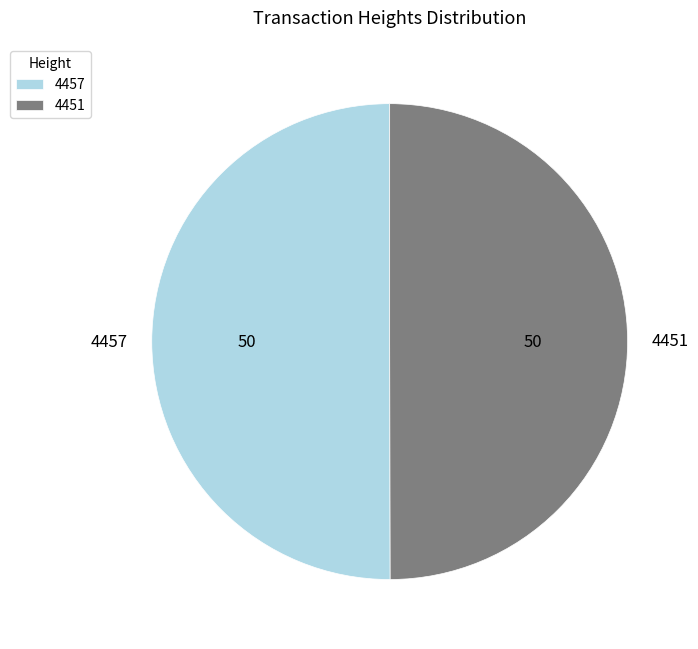

Is the sum of 4457 and 4451 greater than half?

Yes